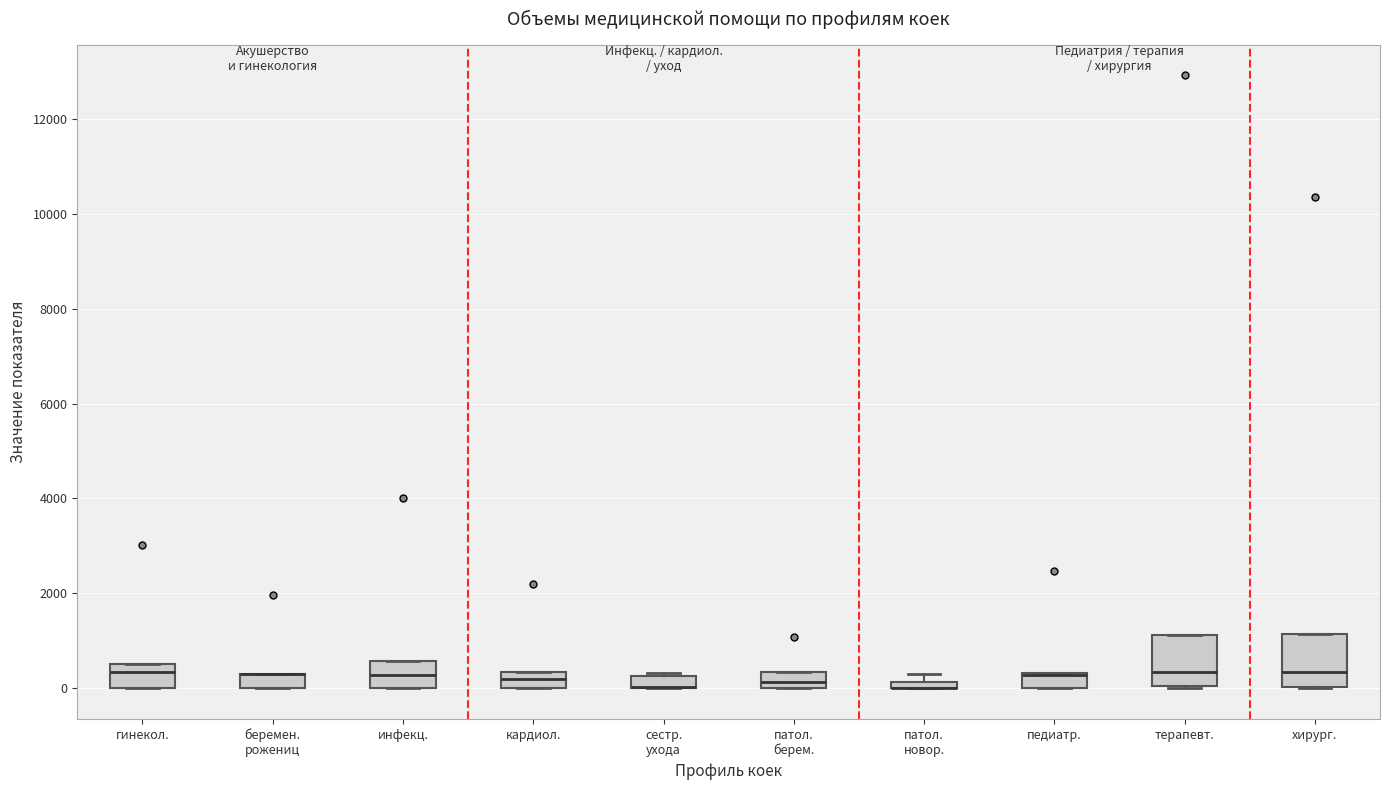

Where is the lower edge of the box for педиатр. on the y-axis? The values are not printed on the chart, so give them approximately, as read against the axis.

0